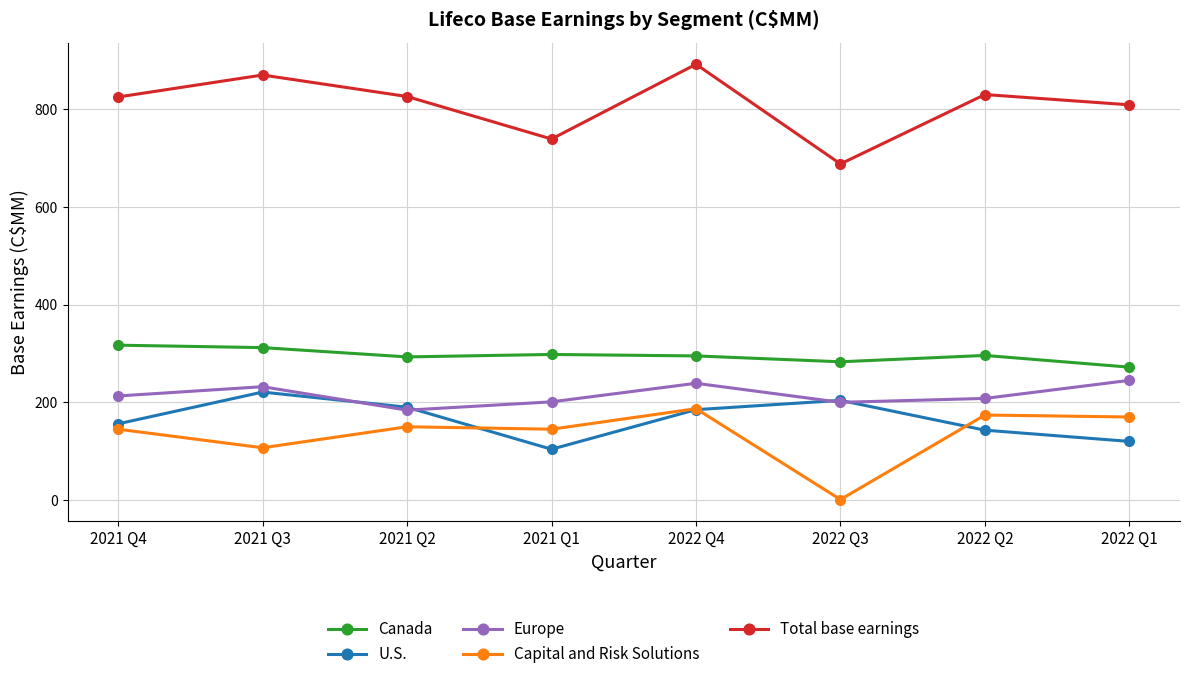

Where is the first local maximum for Europe?

2021 Q3